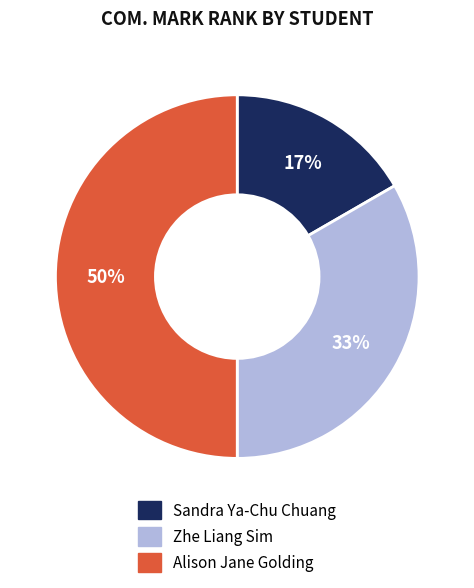

Does Sandra Ya-Chu Chuang account for over 50% of the chart?

No